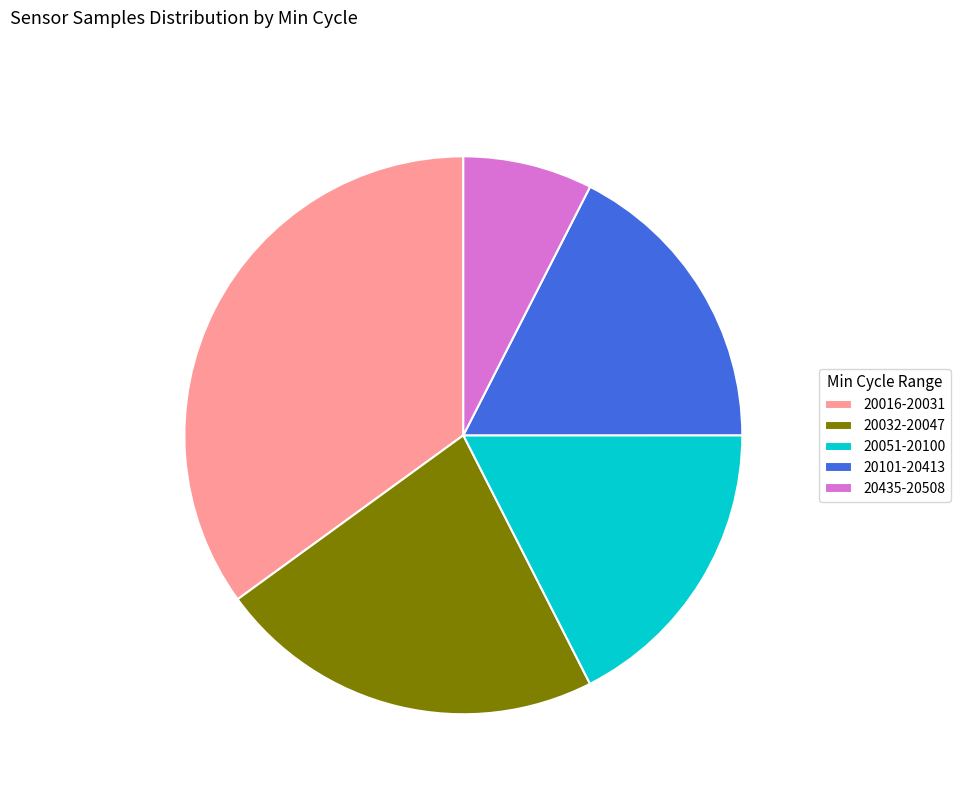

How many segments does this pie chart have?

5